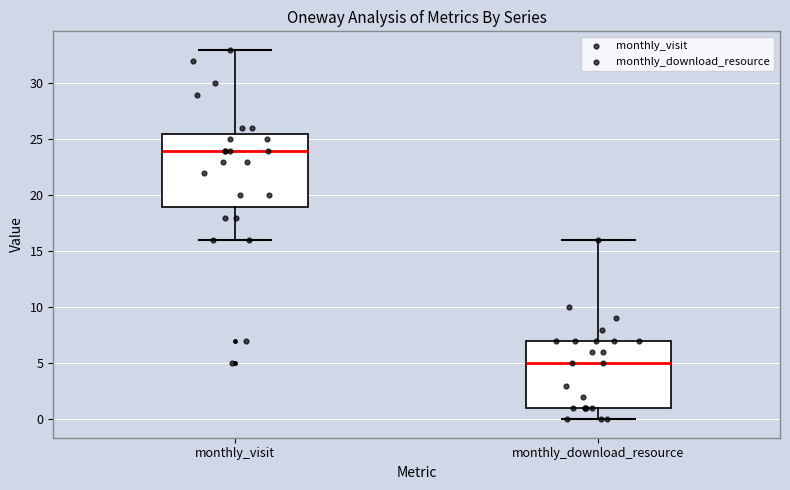

Which box's median line is the lowest?

monthly_download_resource